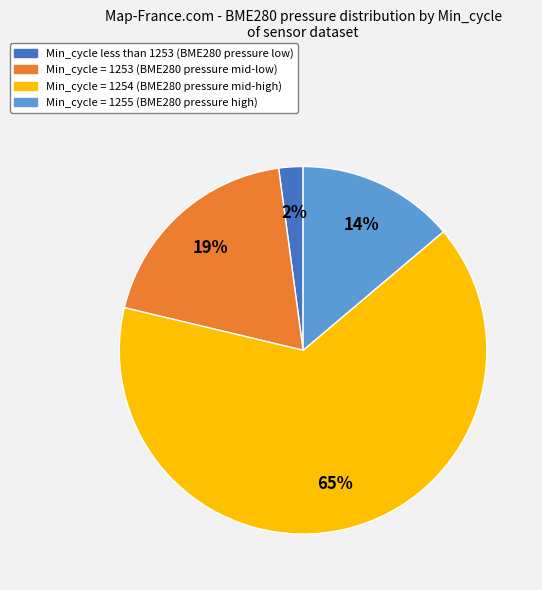

To the nearest percent, what percentage of the pie is Min_cycle = 1254 (BME280 pressure mid-high)?

65%